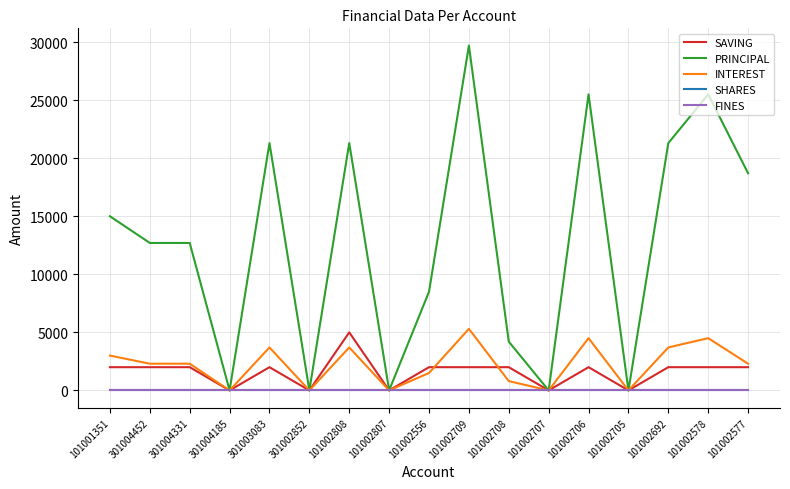

Which has a higher value, 301004185 or 301004452?

301004452